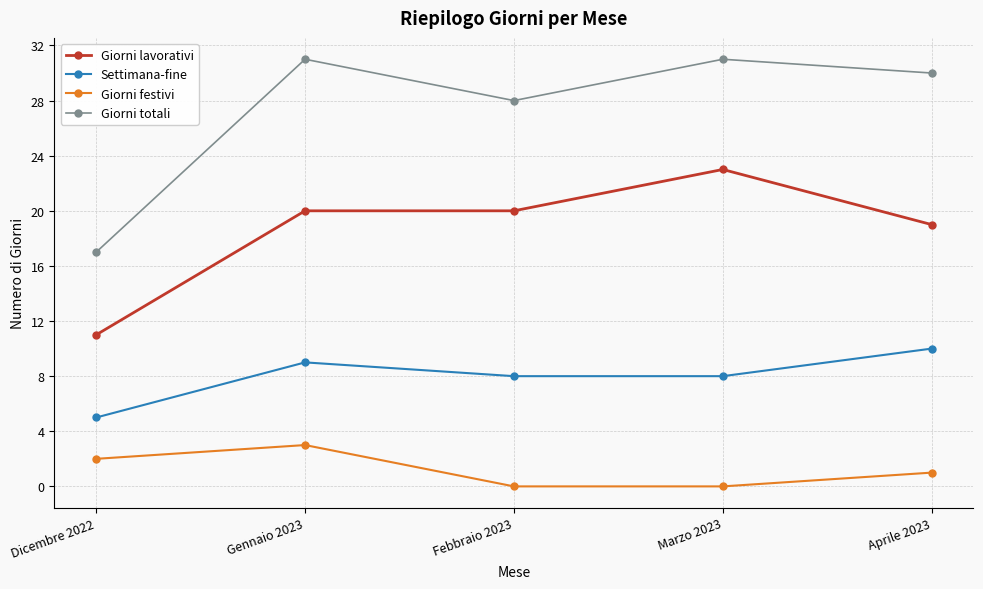

What are all the series names shown in the legend?

Giorni lavorativi, Settimana-fine, Giorni festivi, Giorni totali